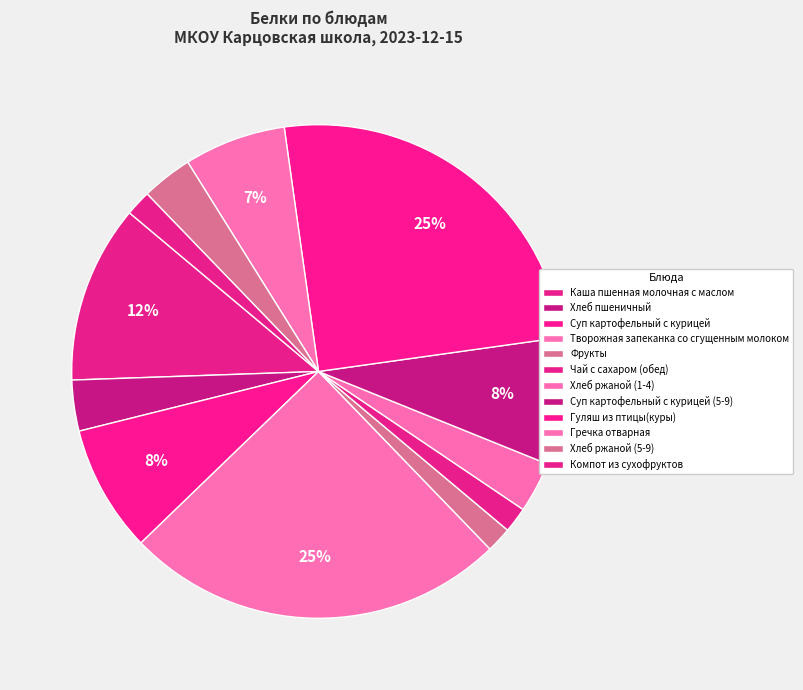

To the nearest percent, what portion does Гуляш из птицы(куры) represent?

25%